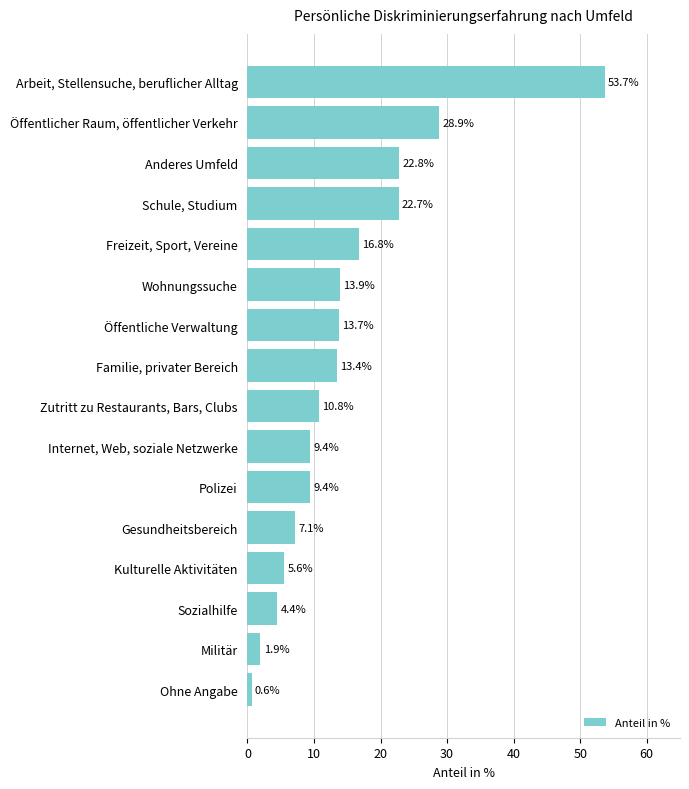

Which has a higher value, Polizei or Öffentlicher Raum, öffentlicher Verkehr?

Öffentlicher Raum, öffentlicher Verkehr